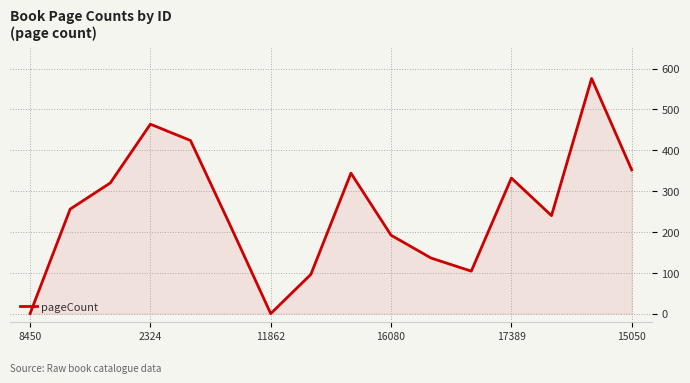

What is the value of the 13th point from the left?

332